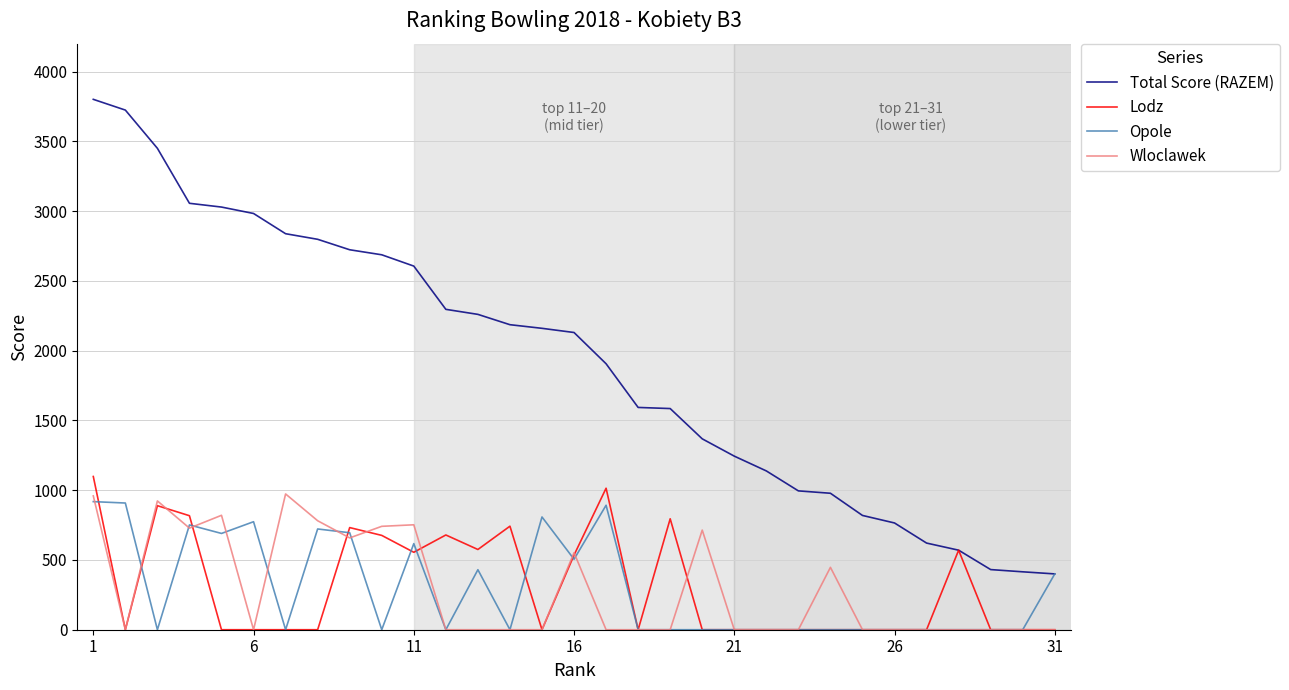

Which series has the widest spread of values?

Total Score (RAZEM)